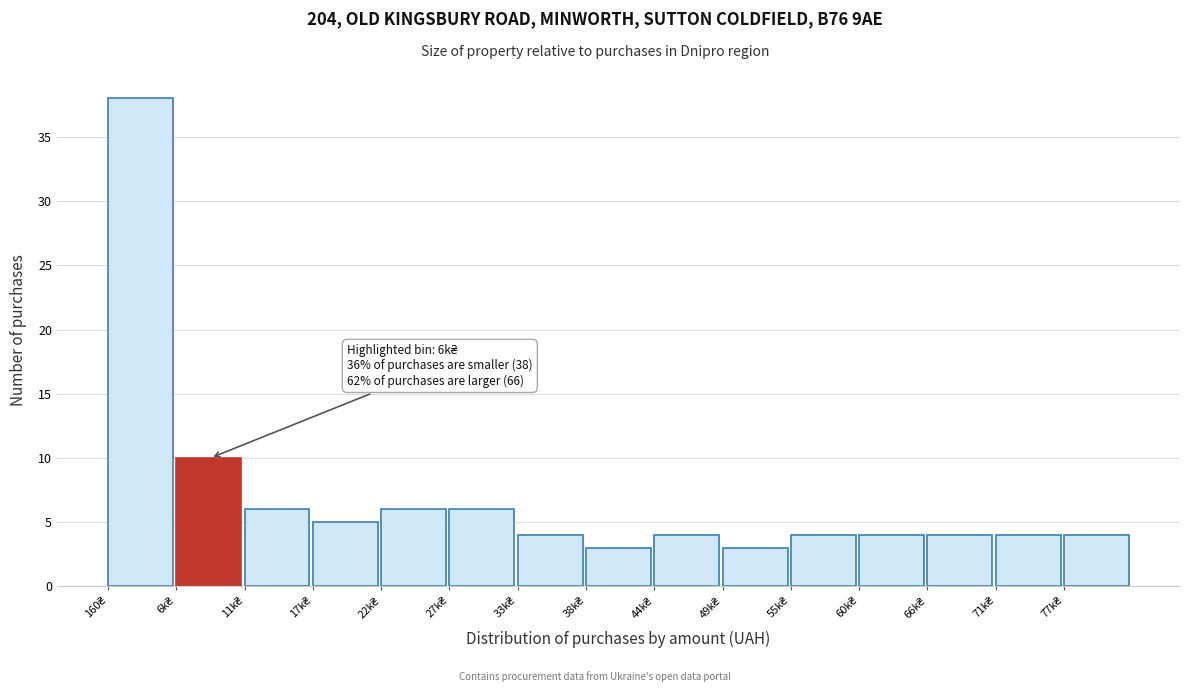

Reading left to right, what are all the values shown in this chart?

38	10	6	5	6	6	4	3	4	3	4	4	4	4	4